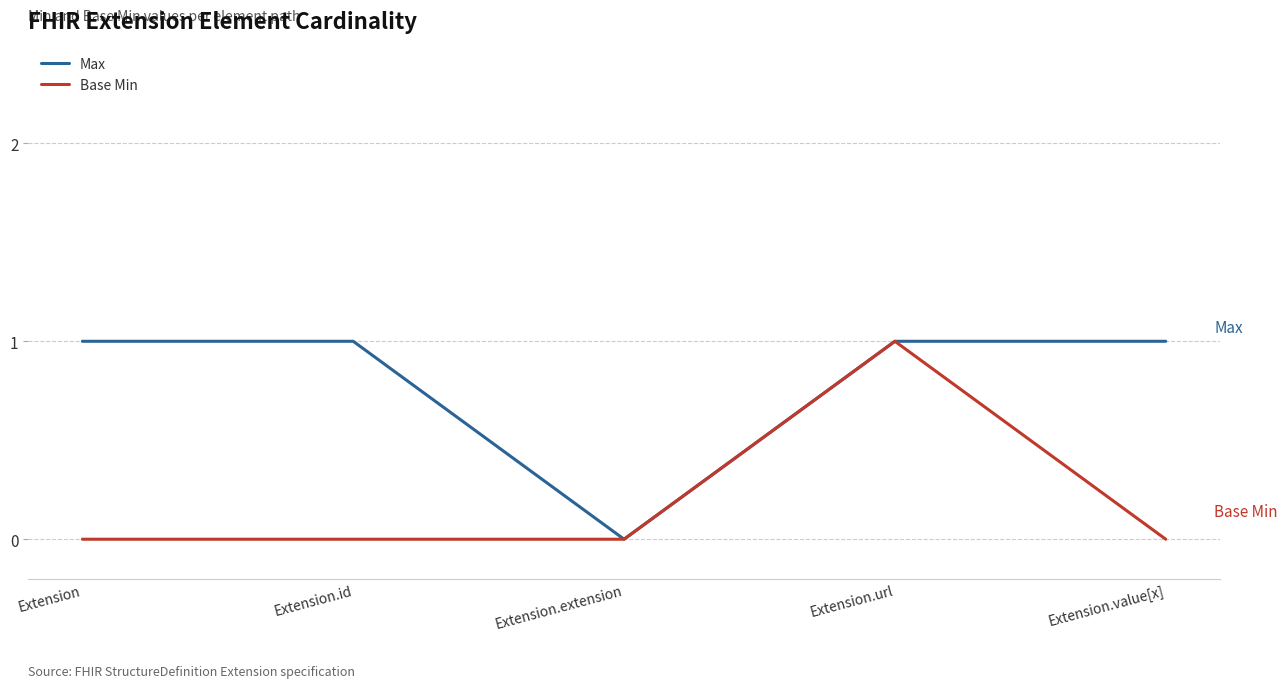

What position from the right is Extension.id?

4